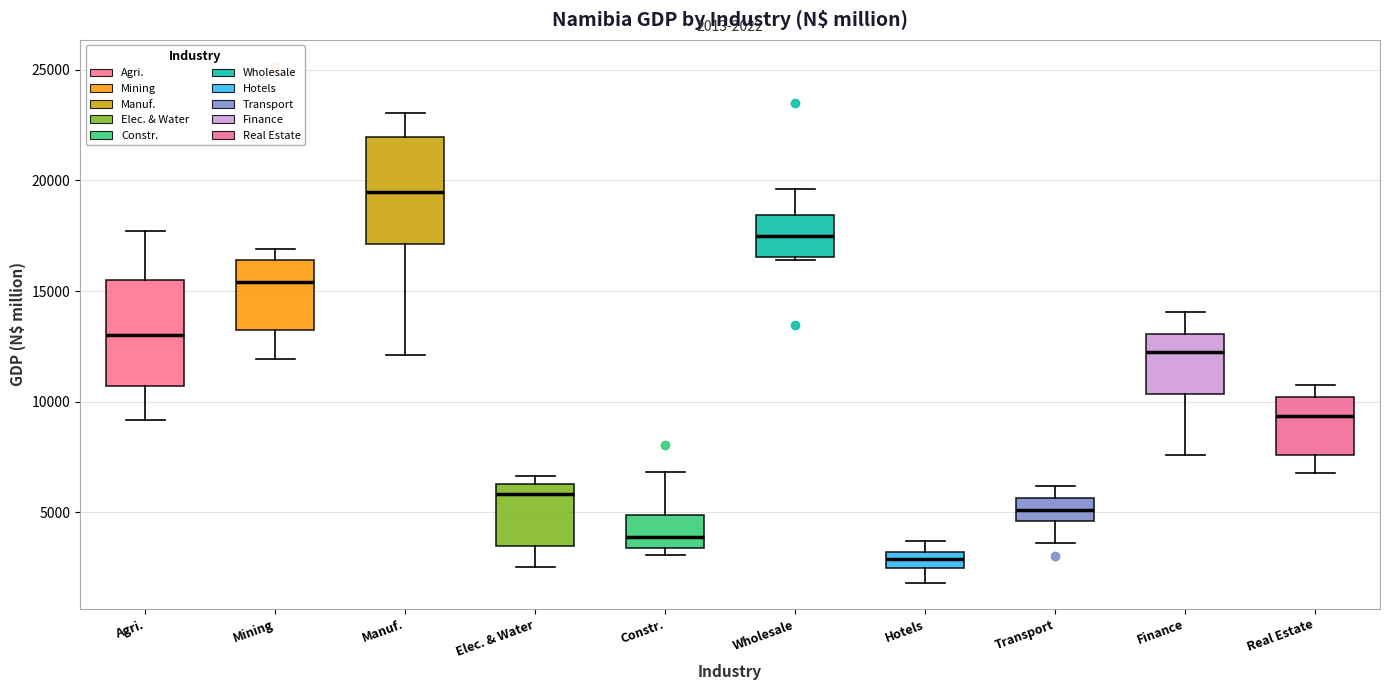

Which box has the lowest median line?

Hotels